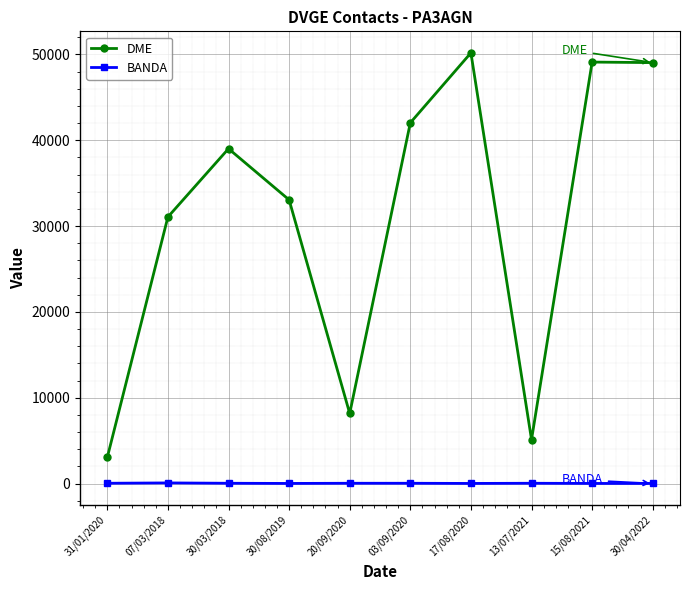

Is the value of DME at 30/04/2022 greater than the value of BANDA at 30/08/2019?

Yes